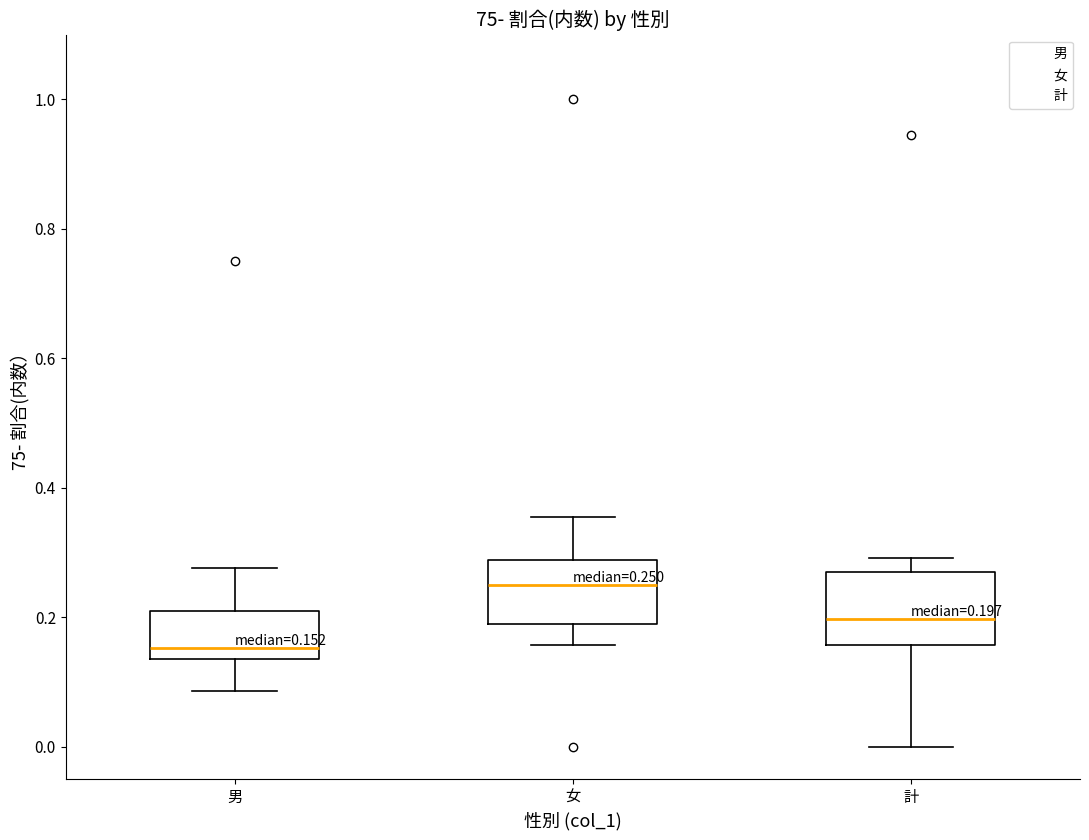

Which box's median line is the lowest?

男